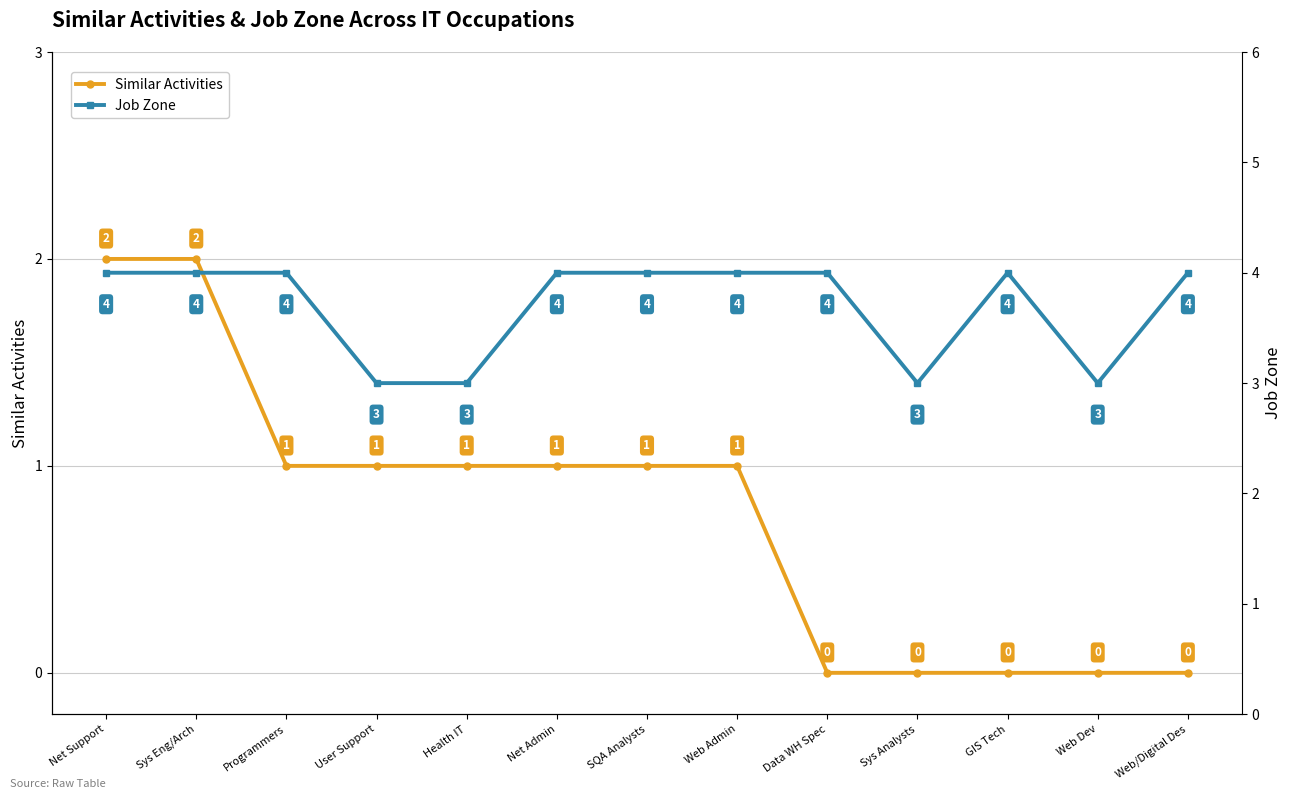

True or false: Similar Activities and Job Zone cross at least once.

False